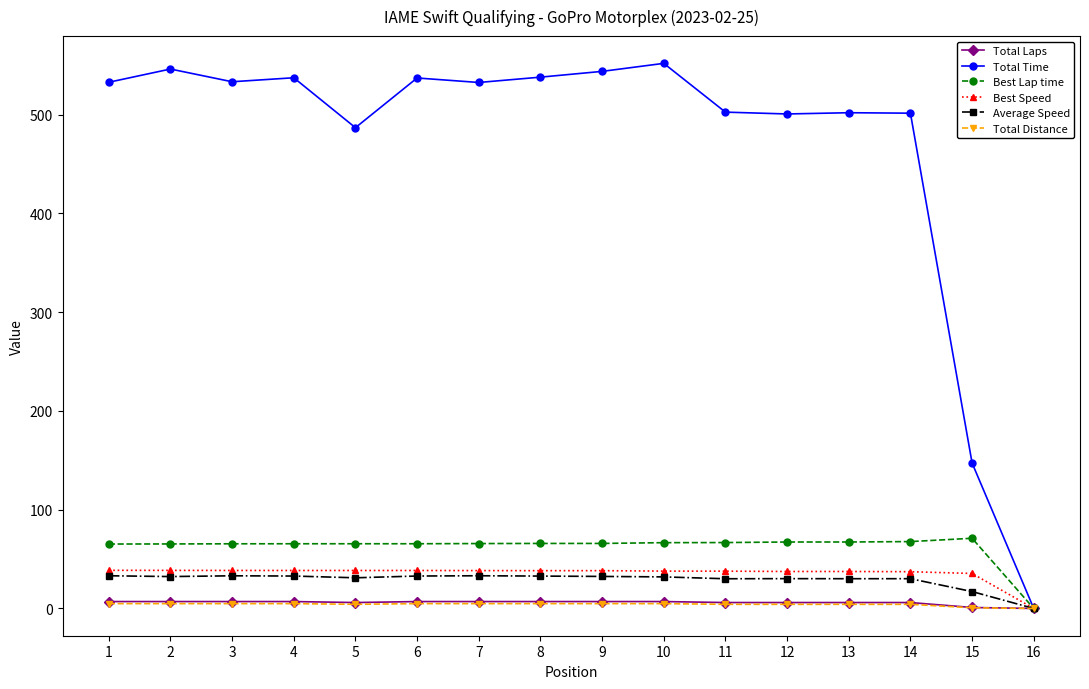

How many distinct data groups are displayed?

6